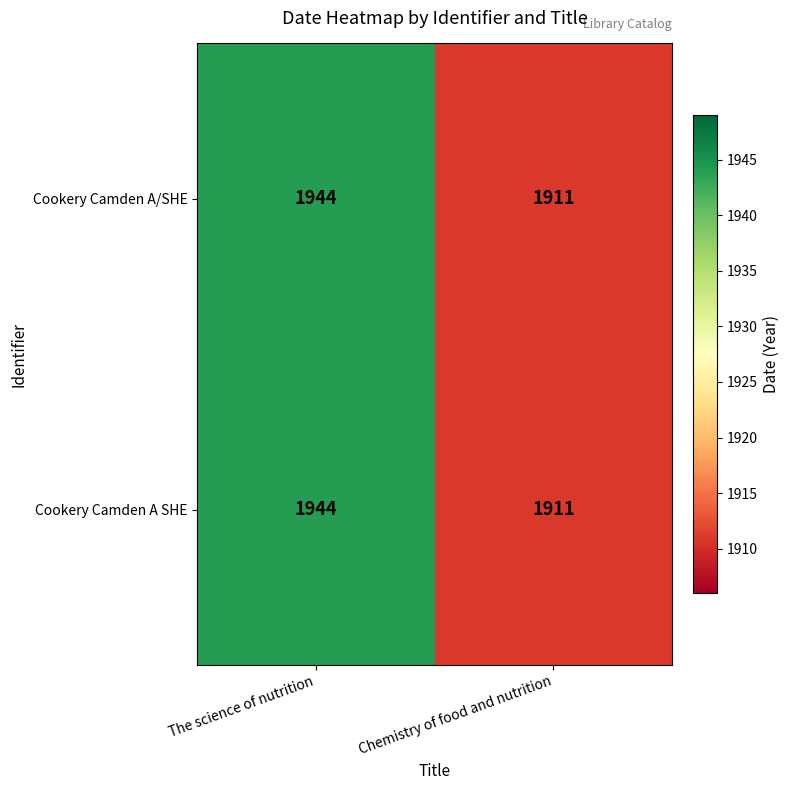

List the labels in order of Cookery Camden A SHE value, smallest first.

Chemistry of food and nutrition, The science of nutrition